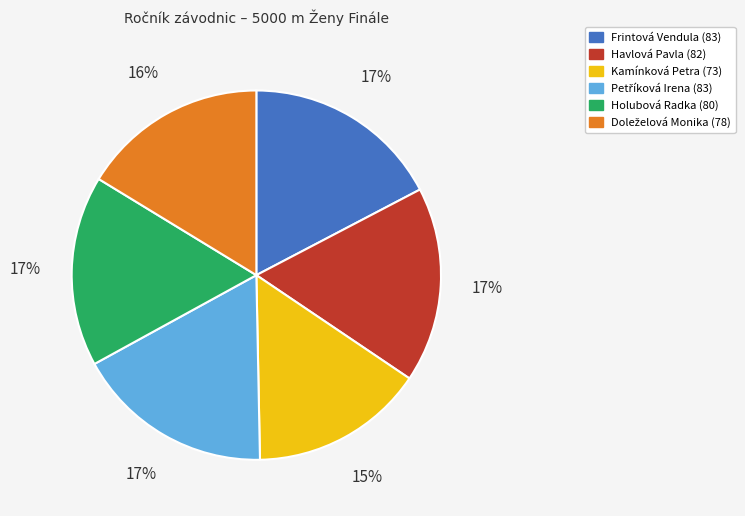

To the nearest percent, what is the difference between the largest and smallest slice percentages?

2%